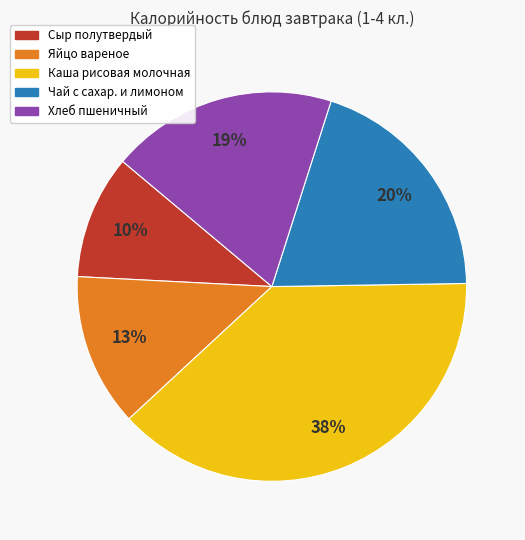

What percentage is the Сыр полутвердый slice, to the nearest percent?

10%